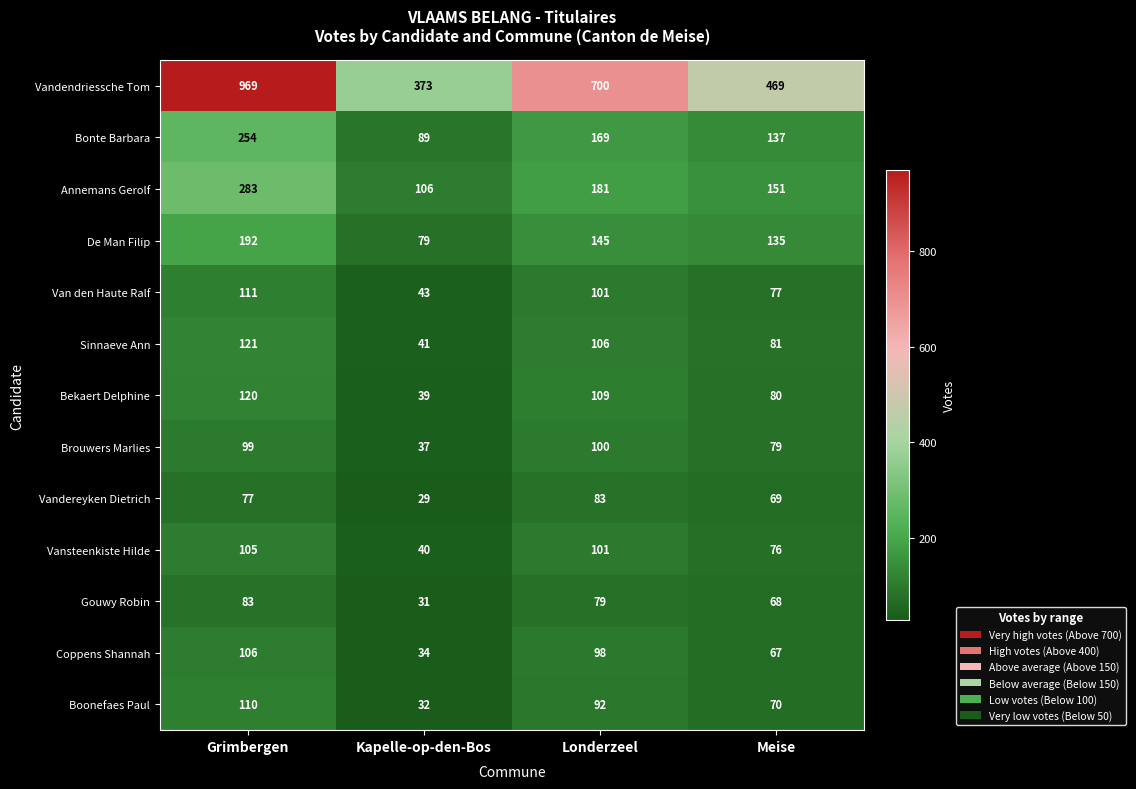

The Van den Haute Ralf series shows 63 at Kapelle-op-den-Bos. True or false?

False